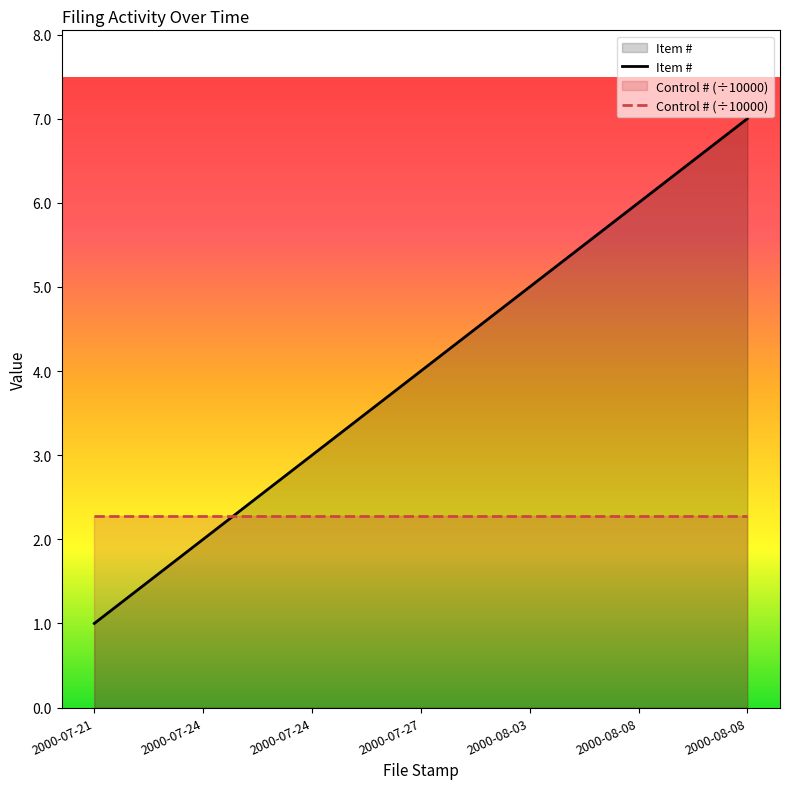

Count the number of categories in the chart.

7